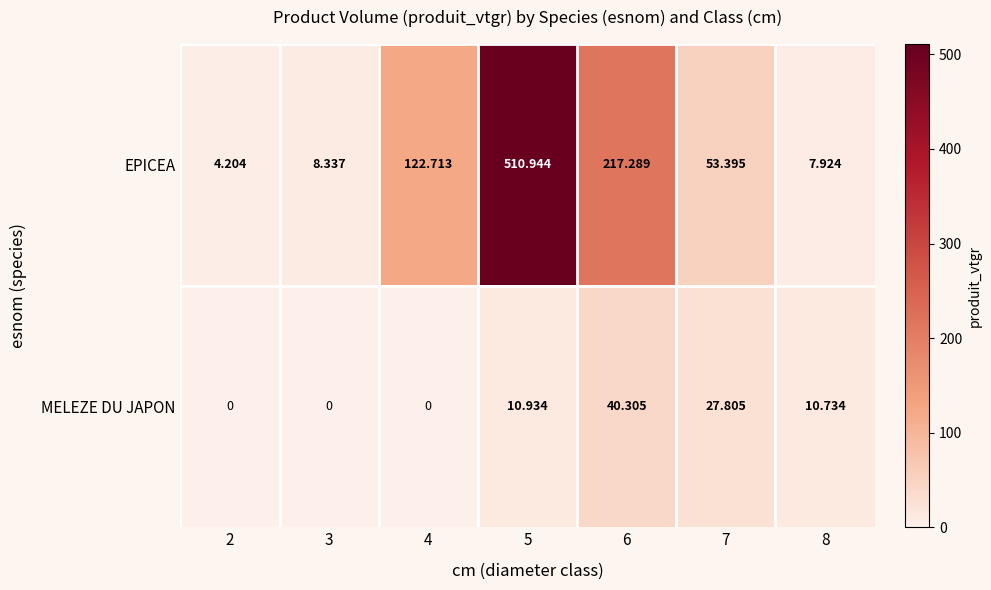

Which series has the largest total across all categories?

EPICEA